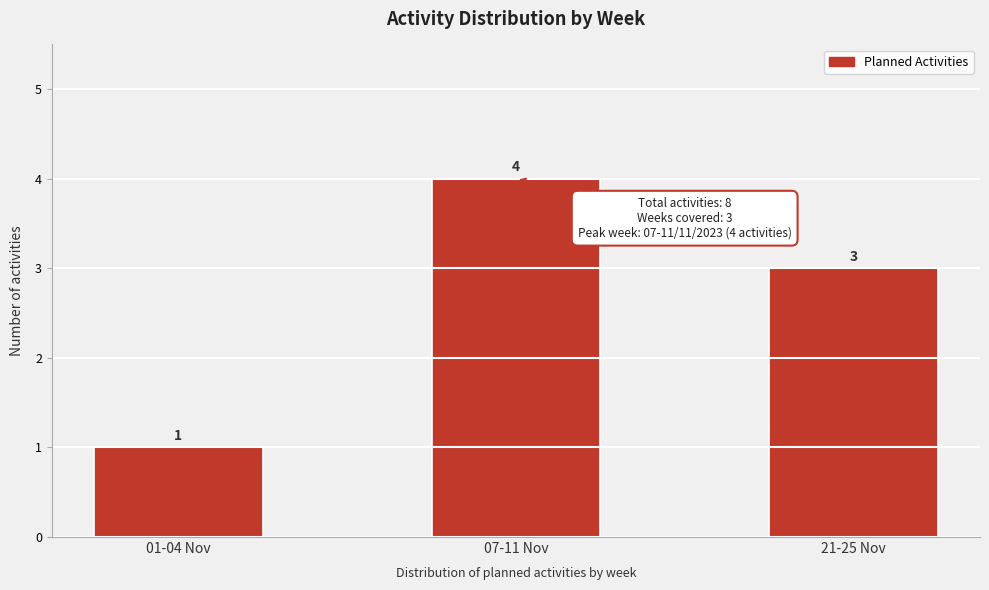

Reading left to right, list all the values displayed in this chart.

1	4	3